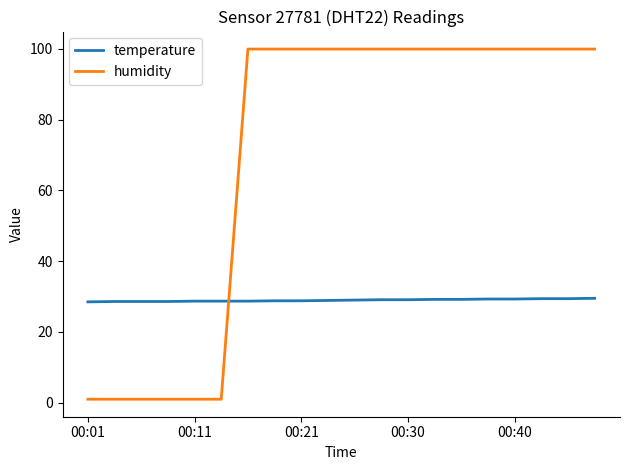

What is the greatest value displayed?

99.9